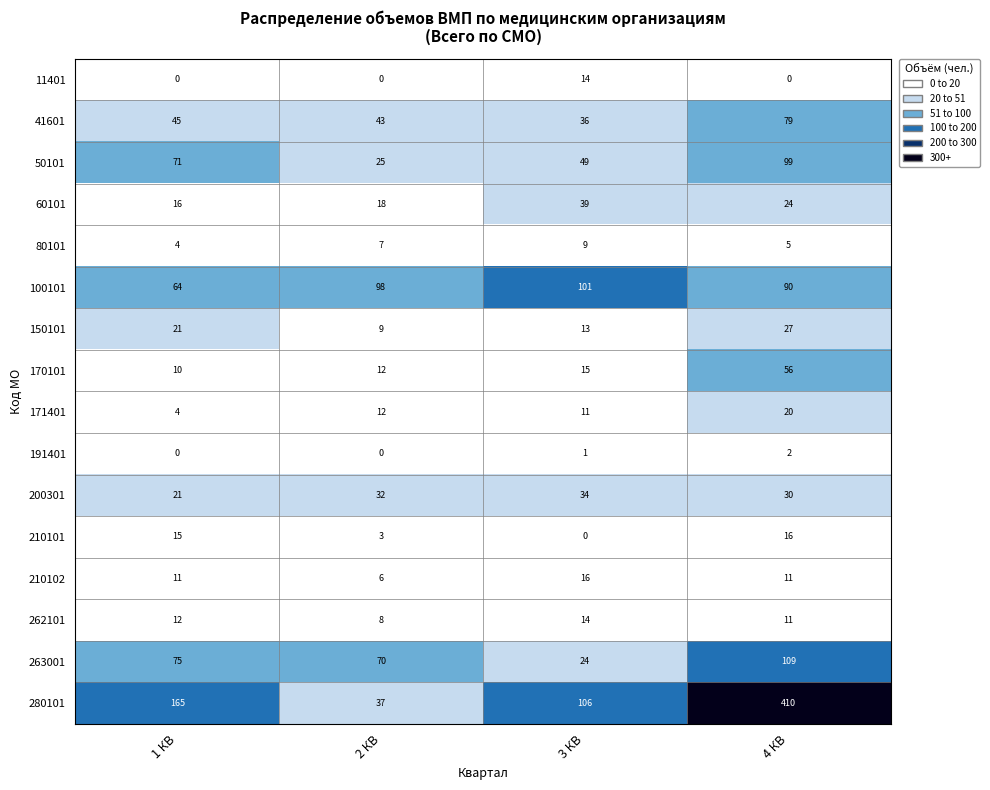

At how many categories does at least one series exceed 196?

1